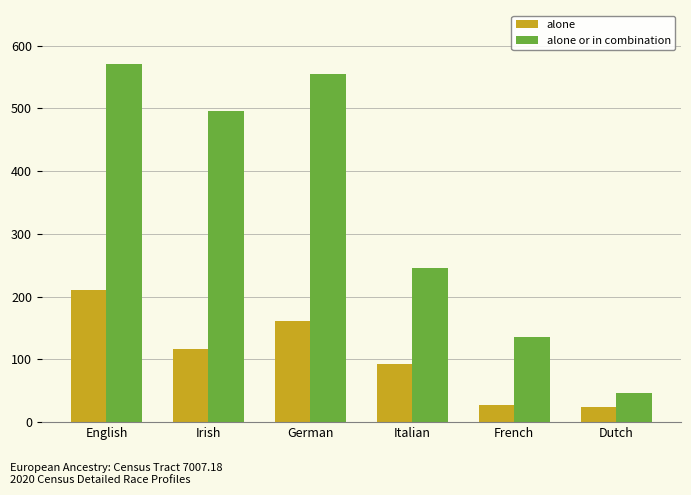

List the series in order of their overall mean, highest first.

alone or in combination, alone